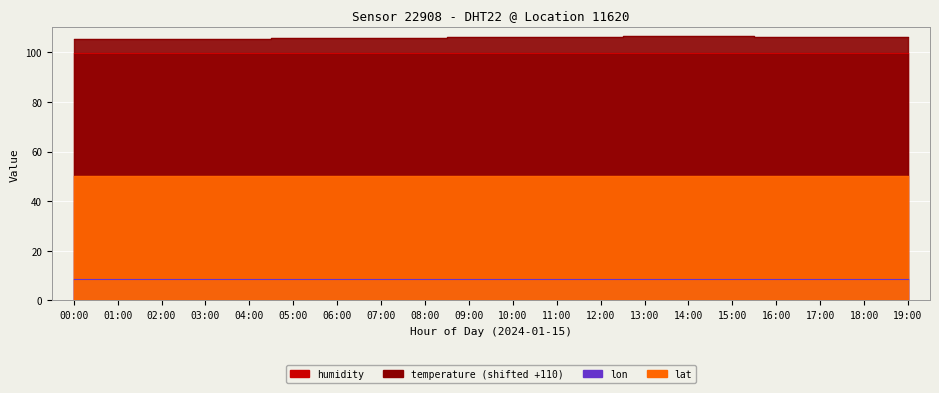

What is the label of the 20th point from the right?

00:00